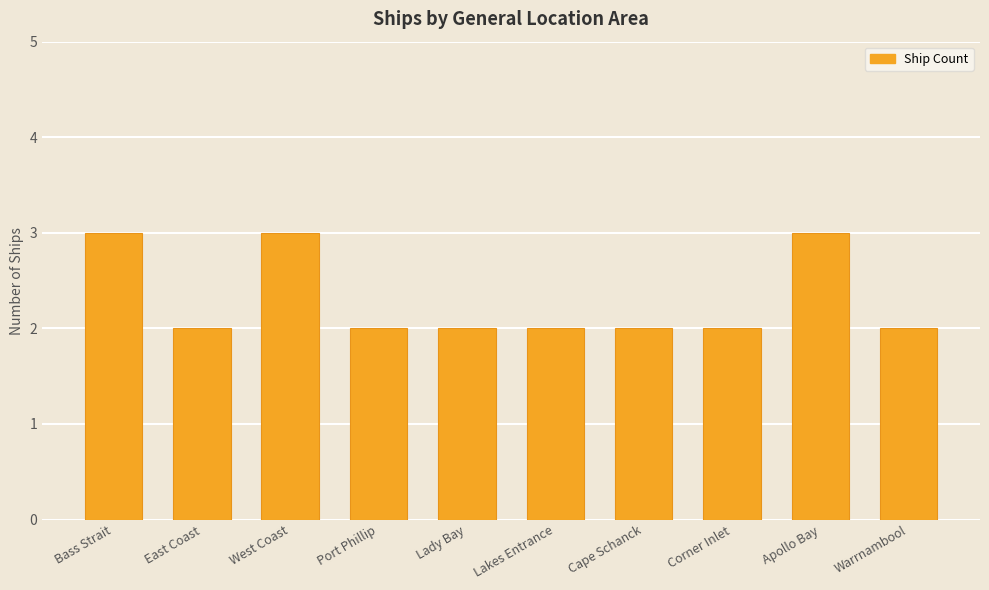

What is the greatest value displayed?

3